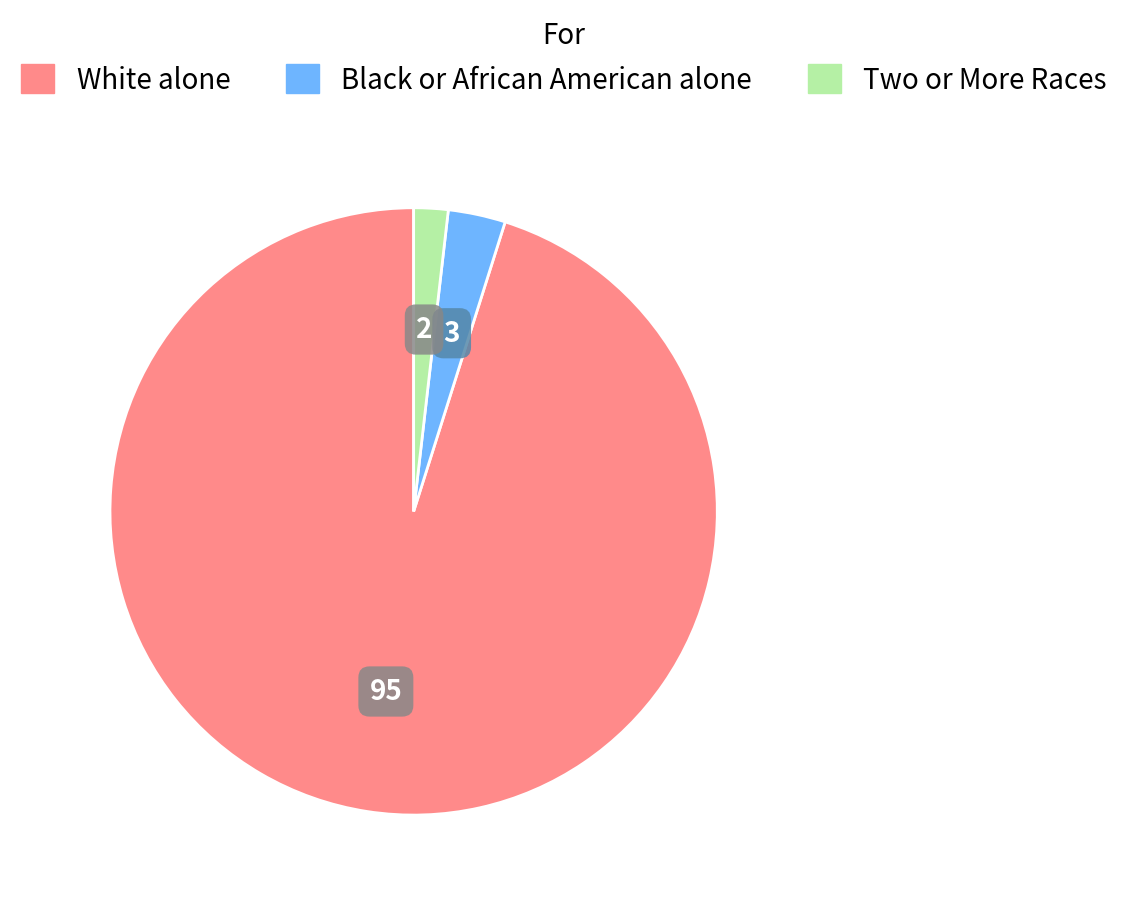

The Two or More Races slice represents 16% of the pie. True or false?

False